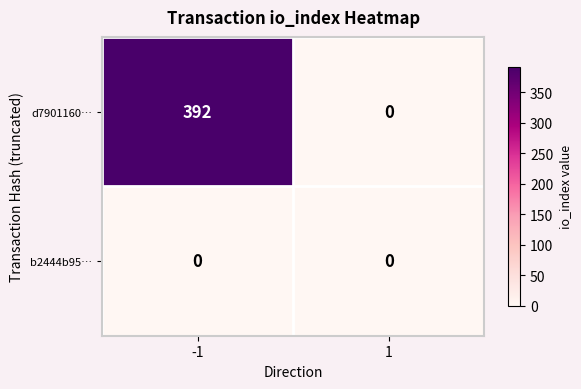

Reading left to right, list all the values displayed in this chart.

d7901160…: 392	0
b2444b95…: 0	0